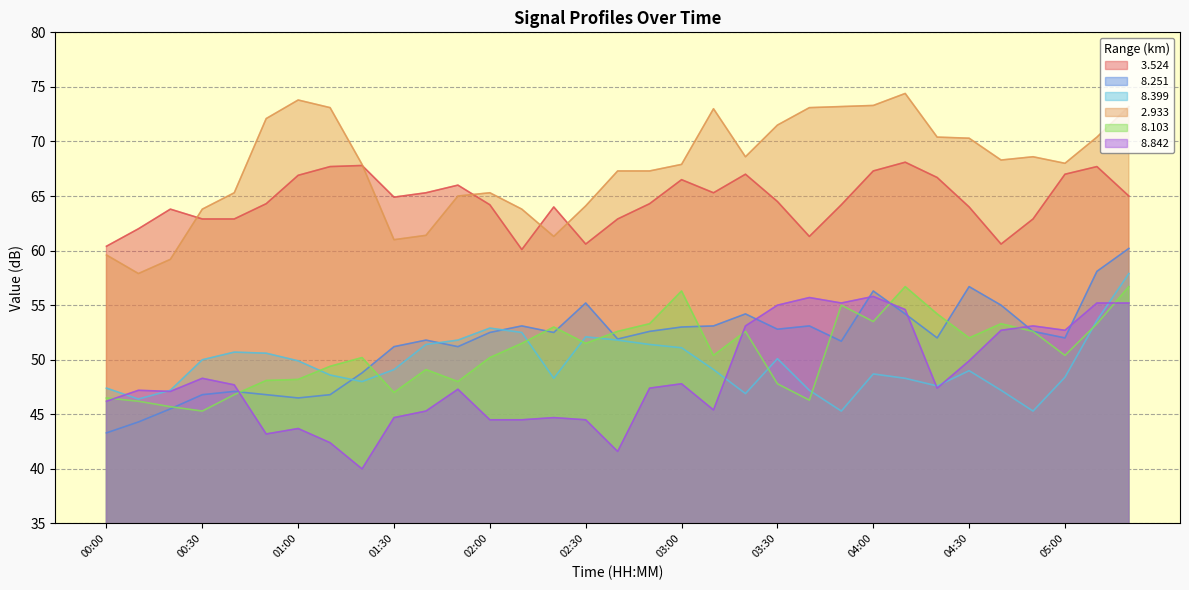

List the series in order of their peak value, highest first.

  2.933,   3.524,   8.251,   8.399,   8.103,   8.842